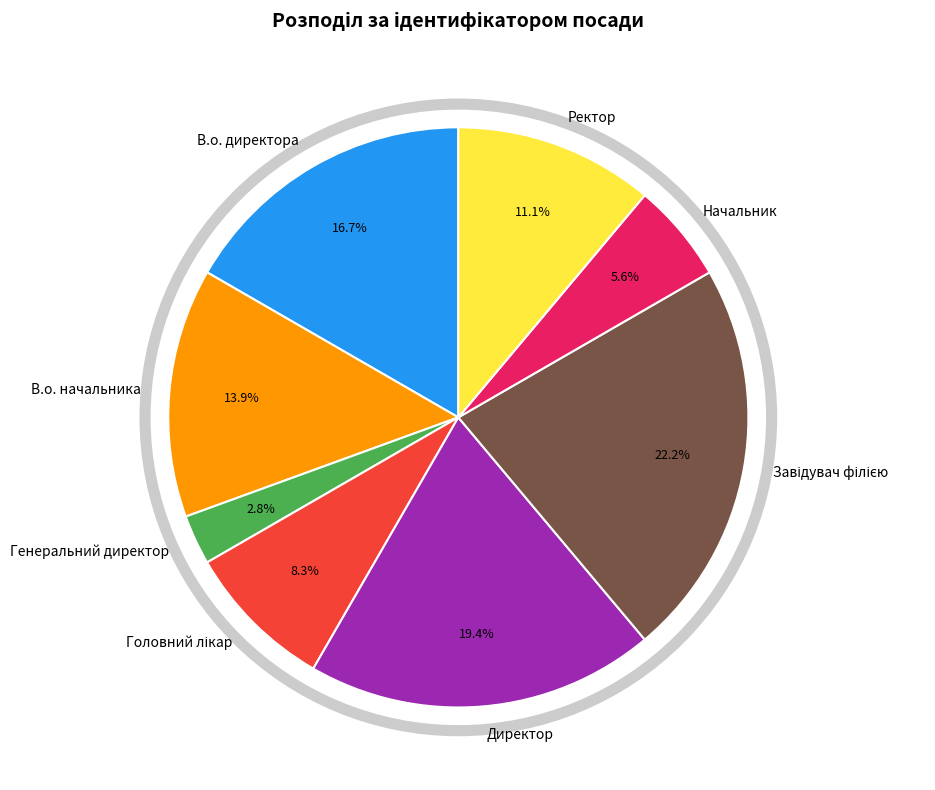

Which slice is the smallest?

Генеральний директор